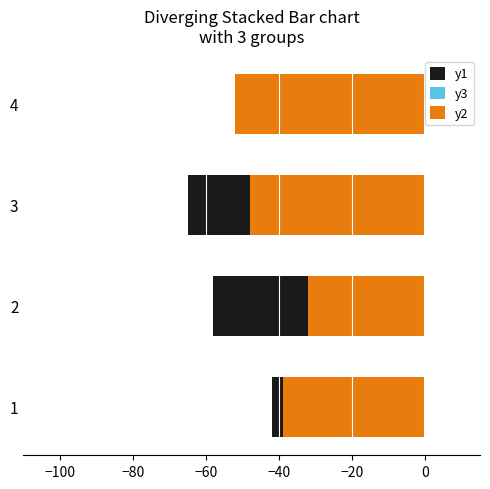

Which series changed the most between 1 and 4?

y1